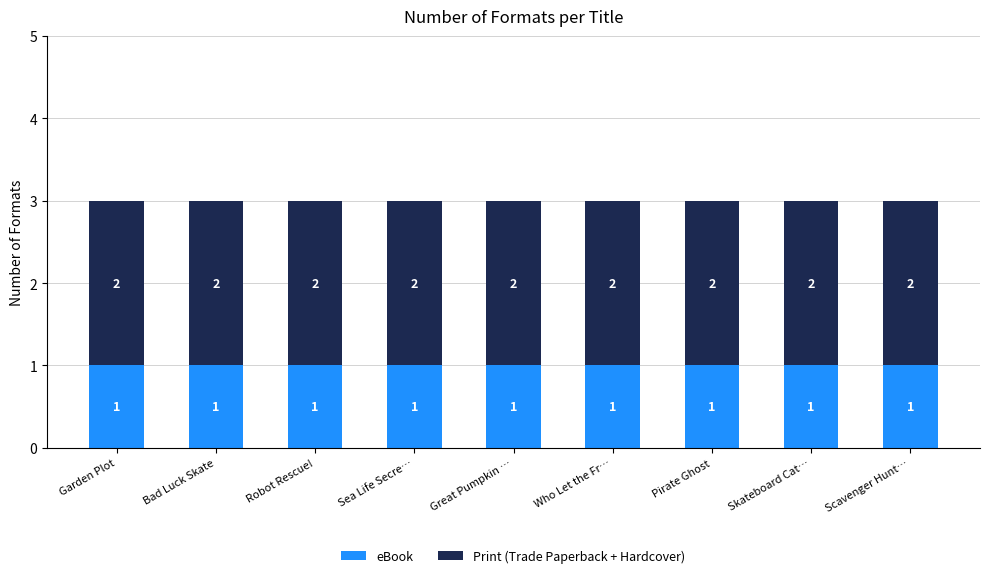

Count the number of data series in this chart.

2